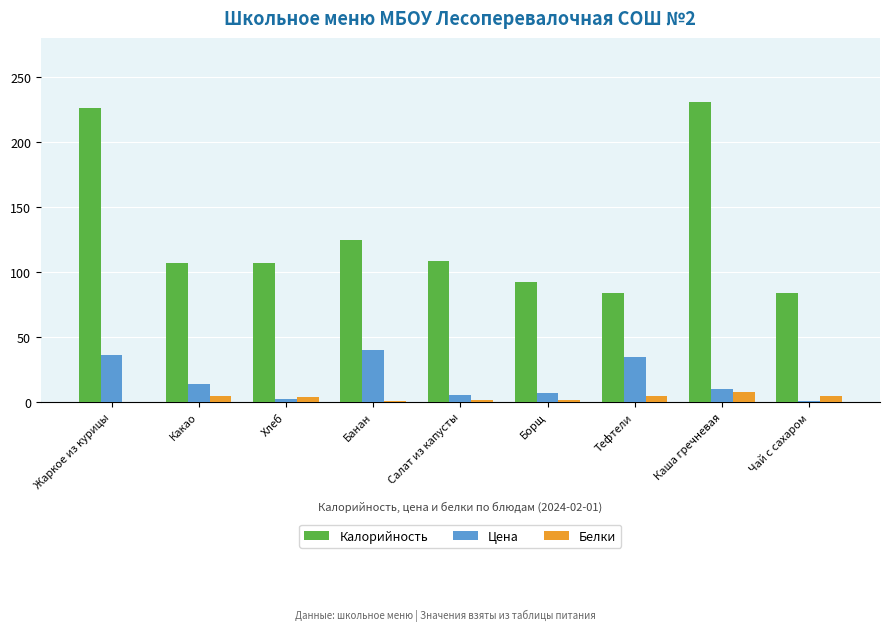

The Калорийность series shows 106.6 at Хлеб. True or false?

True